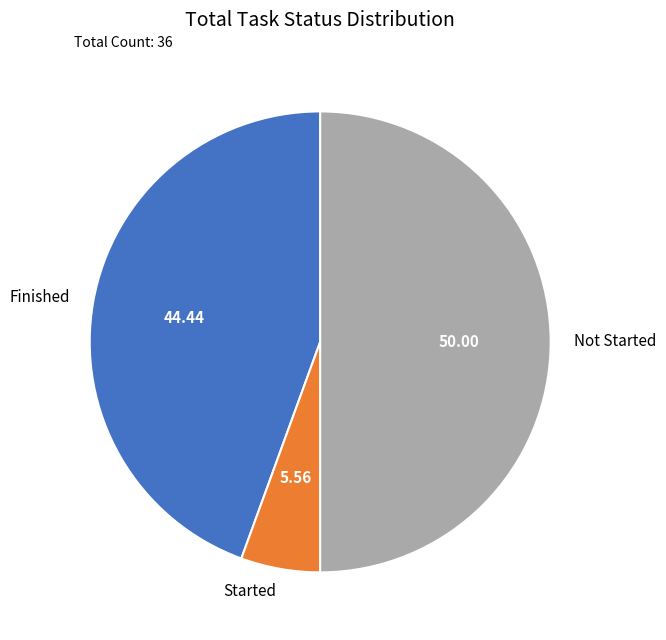

How many segments does this pie chart have?

3